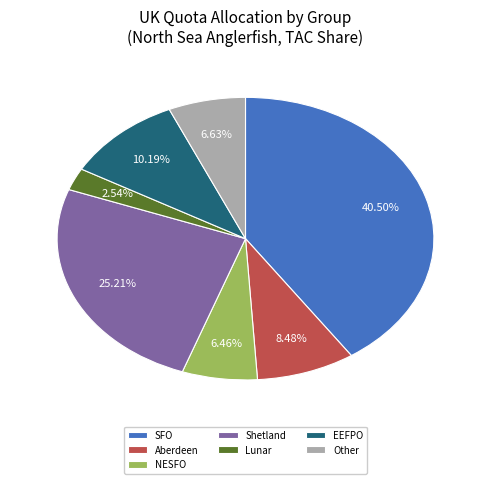

Which has a higher value, NESFO or SFO?

SFO